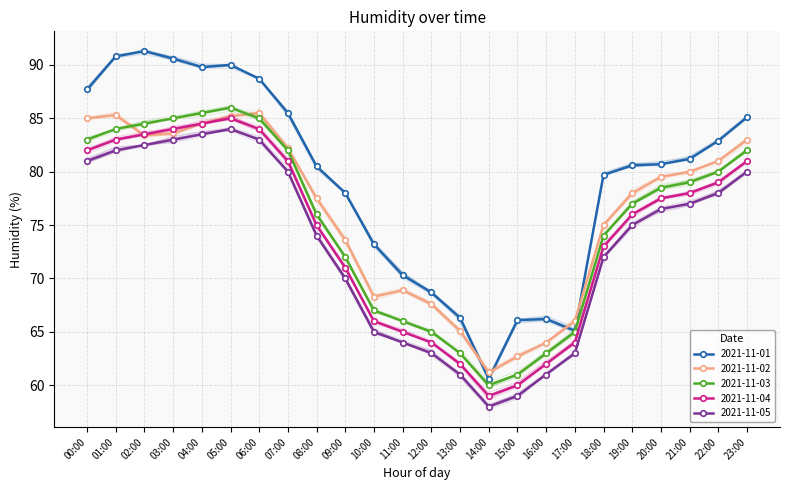

True or false: 2021-11-04 and 2021-11-05 intersect in this chart.

False